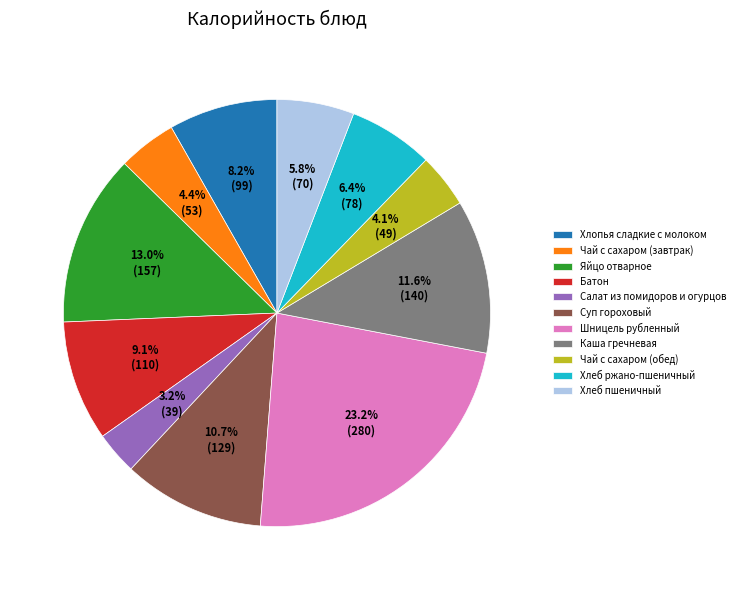

Which has a higher value, Каша гречневая or Хлеб пшеничный?

Каша гречневая